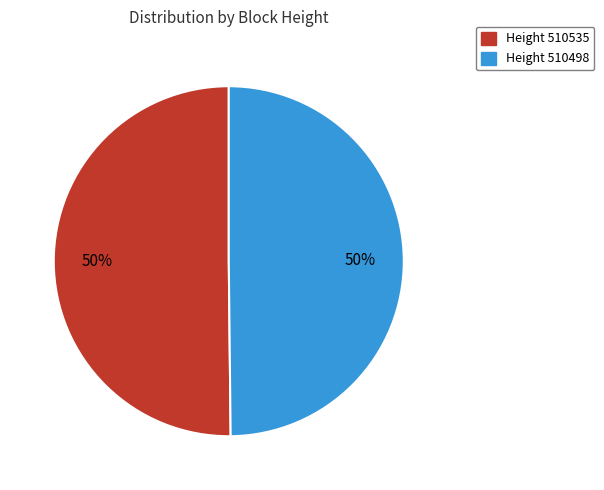

To the nearest percent, what is the average slice percentage?

50%